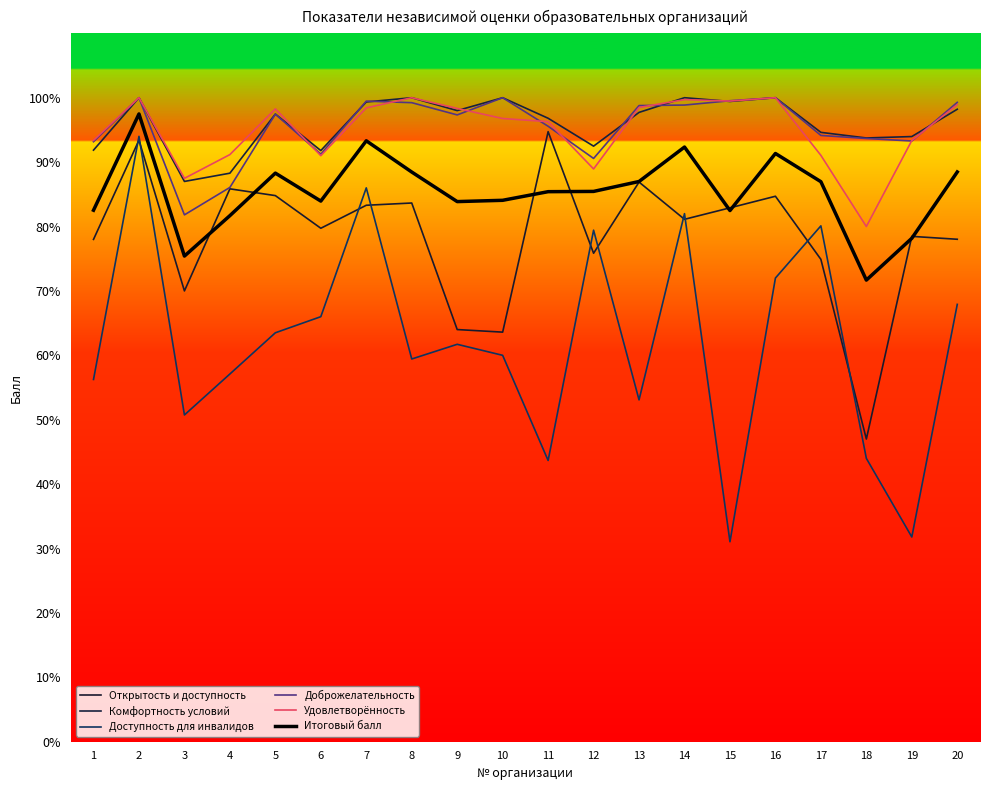

What are all the series names shown in the legend?

Открытость и доступность, Комфортность условий, Доступность для инвалидов, Доброжелательность, Удовлетворённость, Итоговый балл